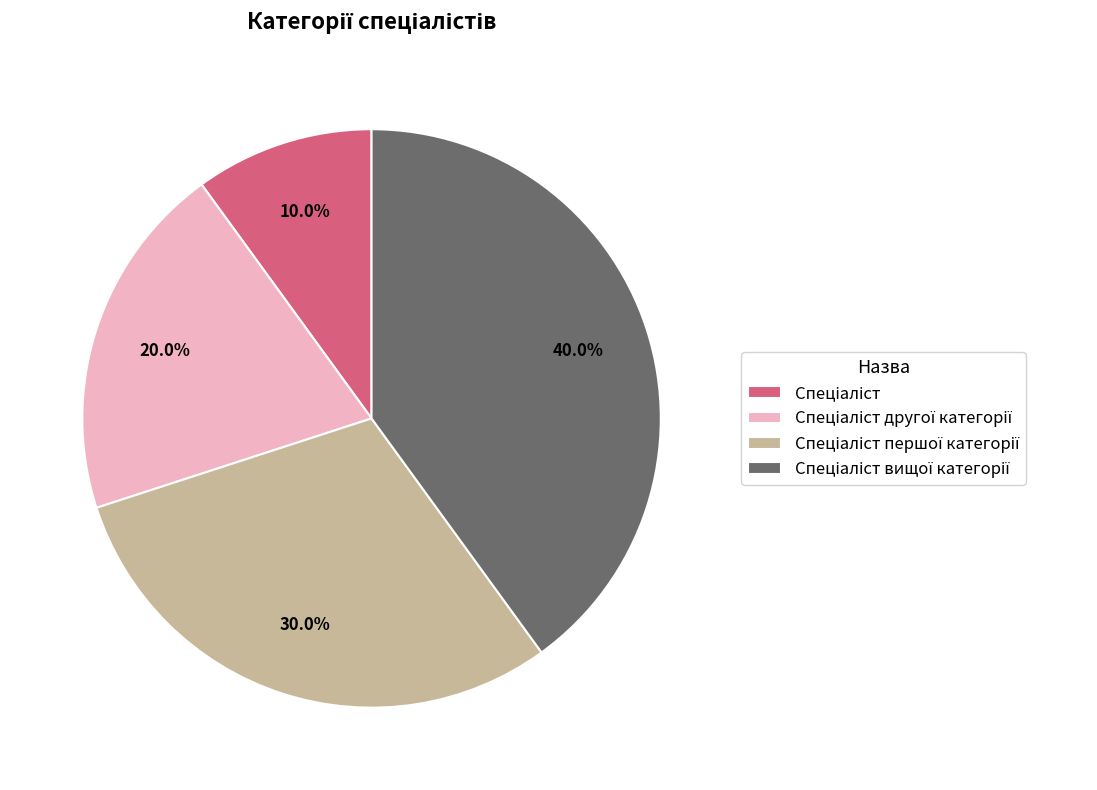

Does any single category account for the majority?

No